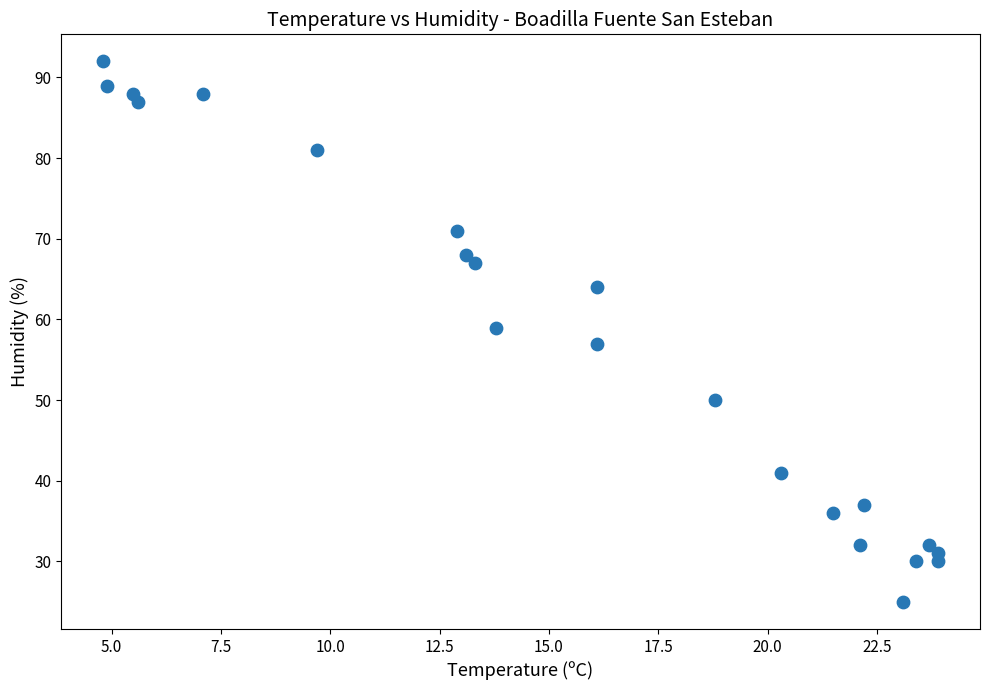

What is the range of Y values (max minus min)?

67